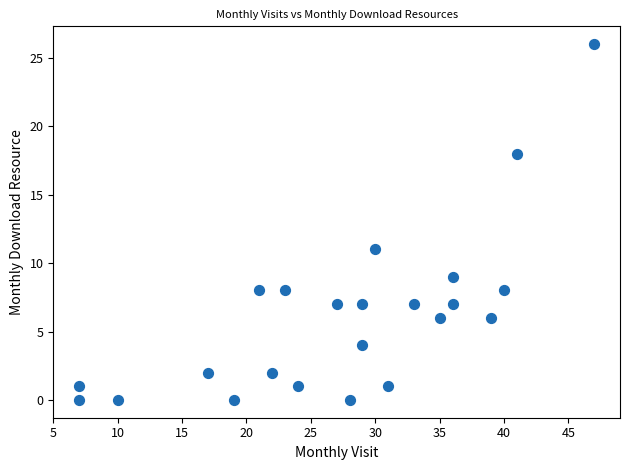

What Y value in the scatter plot is closest to 13?

11